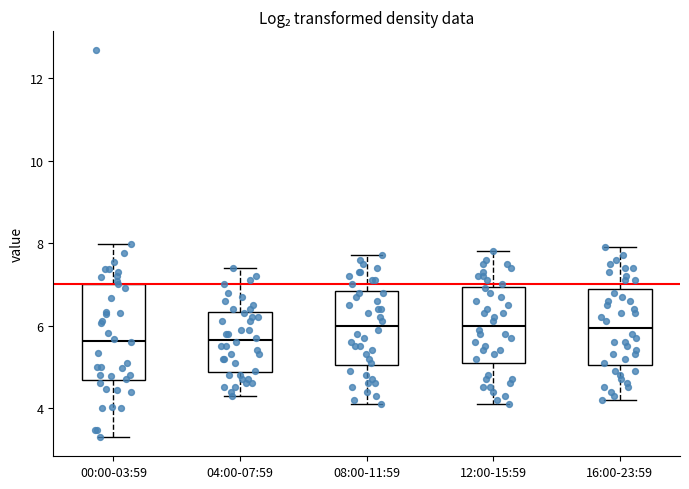

Where is the upper edge of the box for 12:00-15:59 on the y-axis? The values are not printed on the chart, so give them approximately, as read against the axis.

7.0